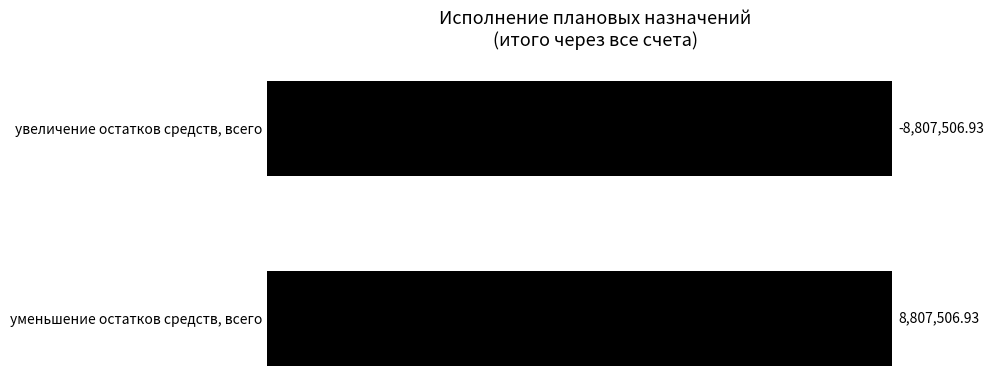

Are the bars horizontal?

Yes